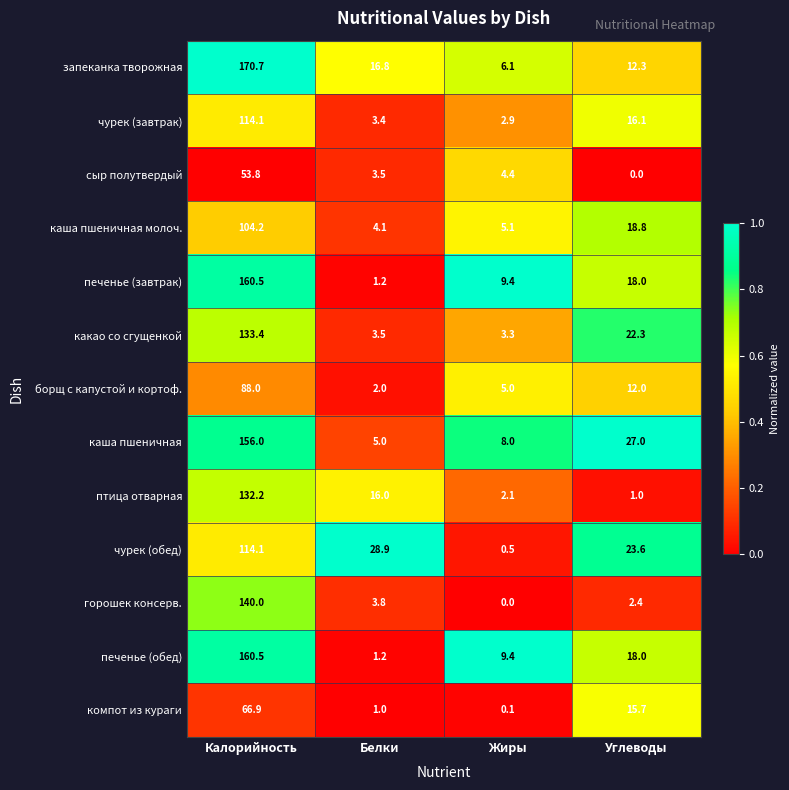

At how many categories does at least one series exceed 0?

4